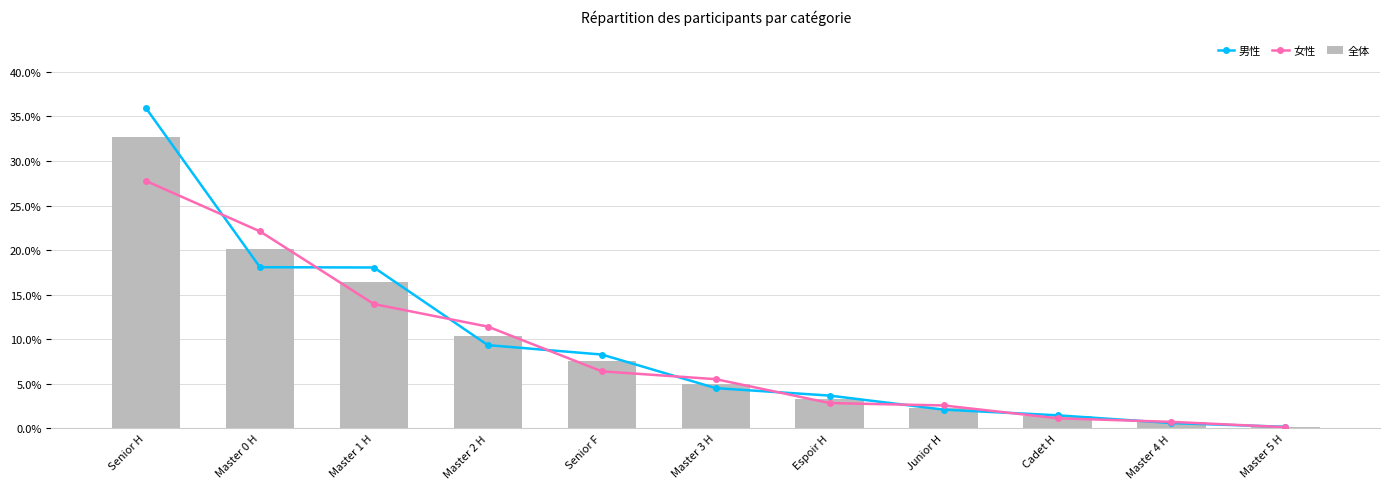

Is the value of 全体 at Master 4 H greater than the value of 男性 at Espoir H?

No